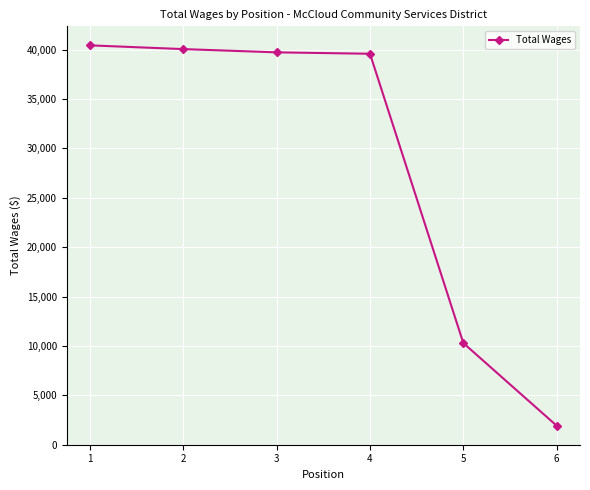

What is the approximate value at 5?

10290